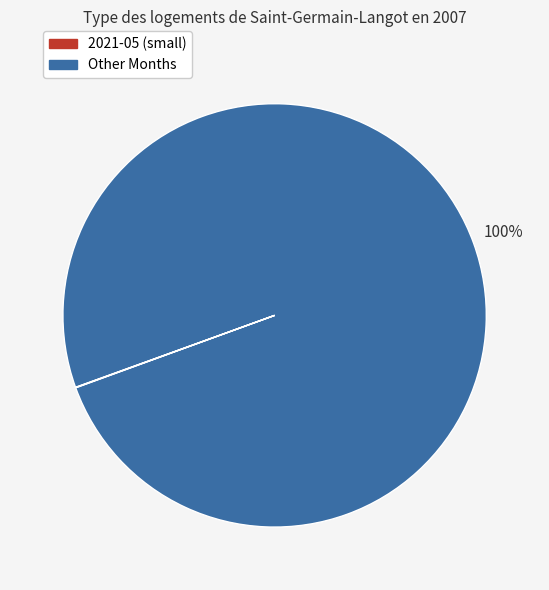

To the nearest percent, what is the average slice percentage?

50%